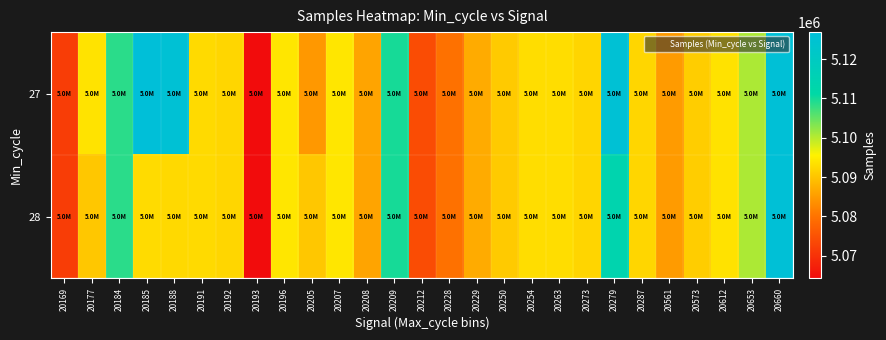

Count the number of categories in the chart.

27